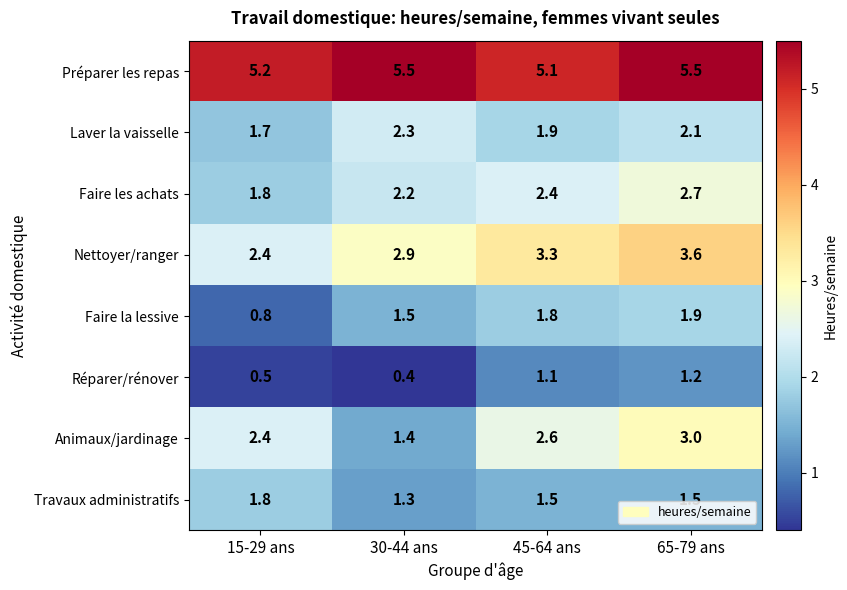

What is the lowest value of the Réparer/rénover series?

0.4